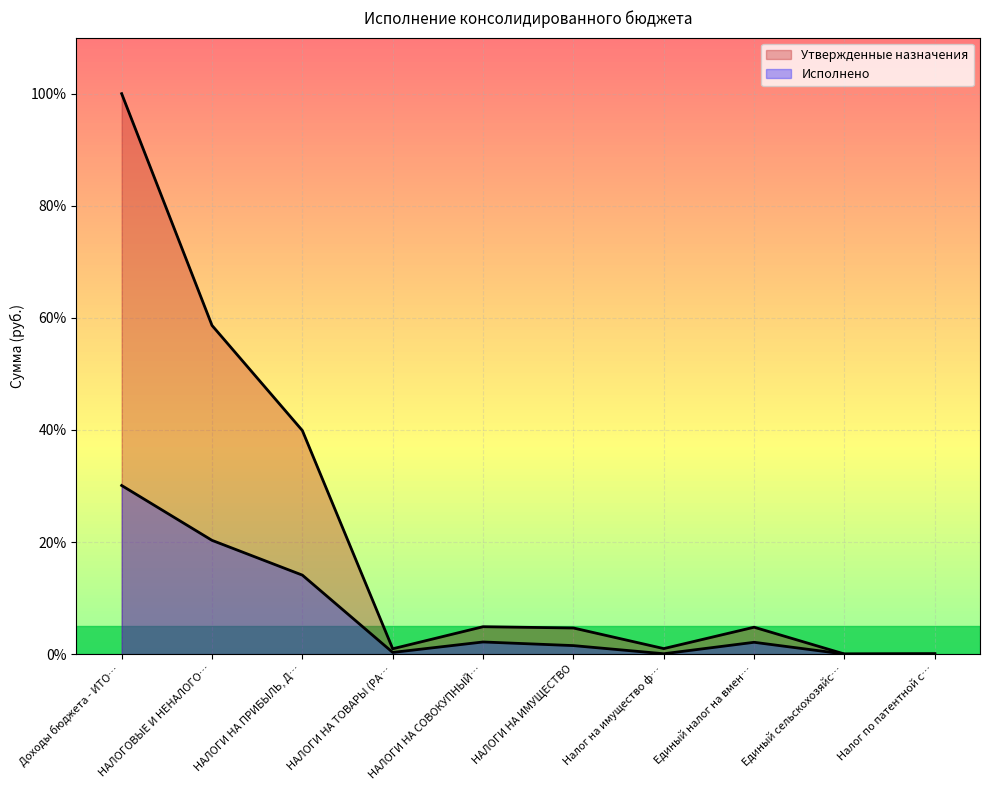

True or false: Утвержденные назначения has more than 2 interior local peaks.

False